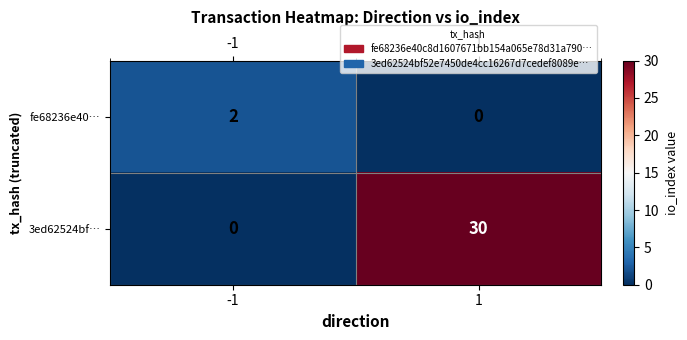

Count the number of categories in the chart.

2